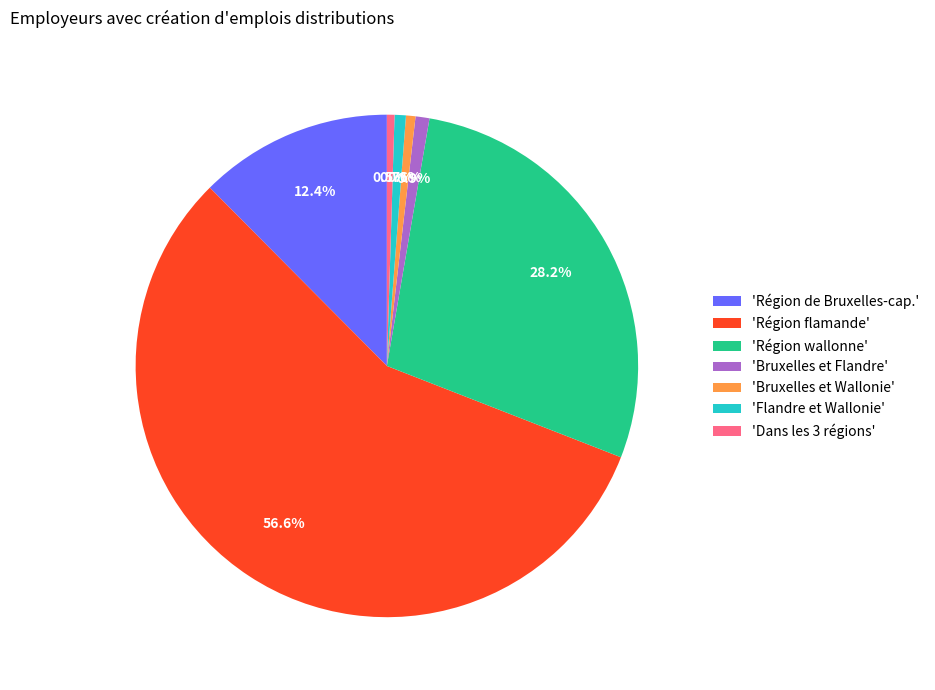

Is the sum of 'Dans les 3 régions' and 'Région de Bruxelles-cap.' greater than half?

No